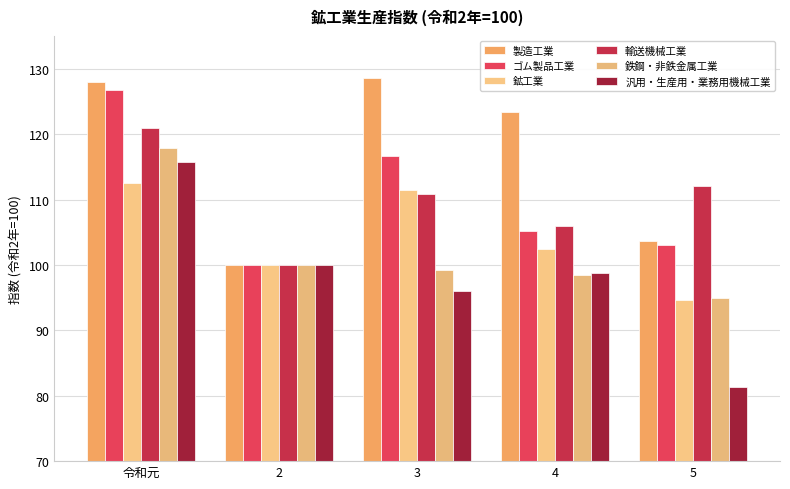

At which label is 鉄鋼・非鉄金属工業 closest to 106?

2